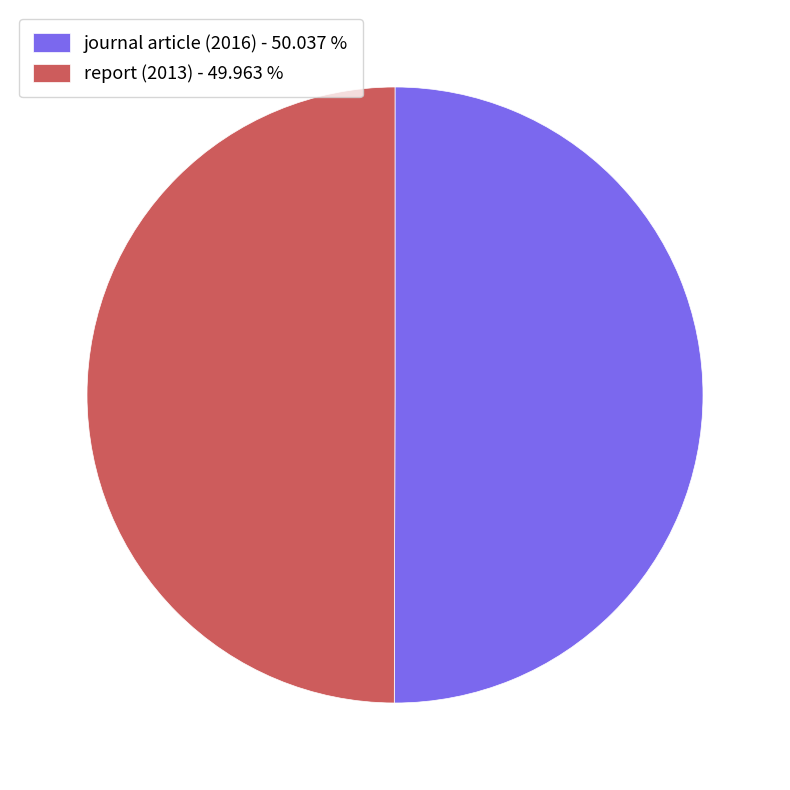

True or false: journal article (2016) accounts for 50% of the total.

True